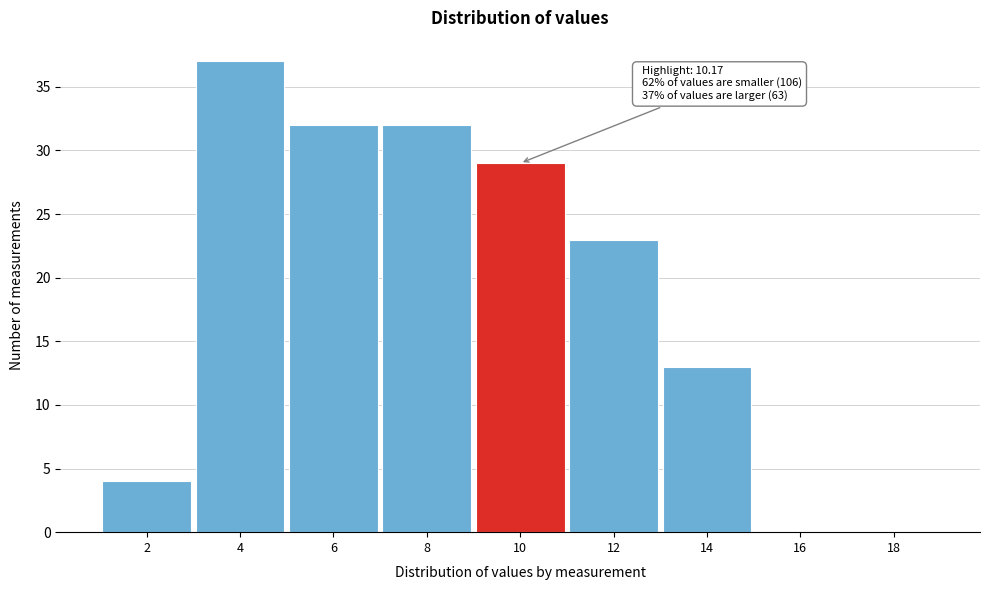

Reading left to right, list all the values displayed in this chart.

2=4	4=37	6=32	8=32	10=29	12=23	14=13	16=0	18=0